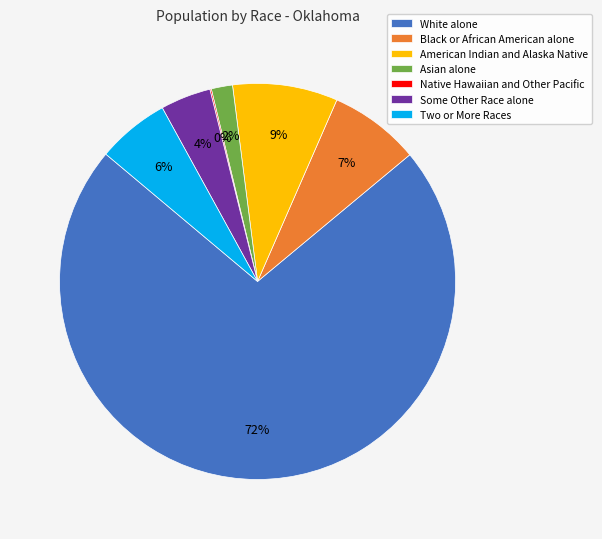

The Asian alone slice represents 2% of the pie. True or false?

True